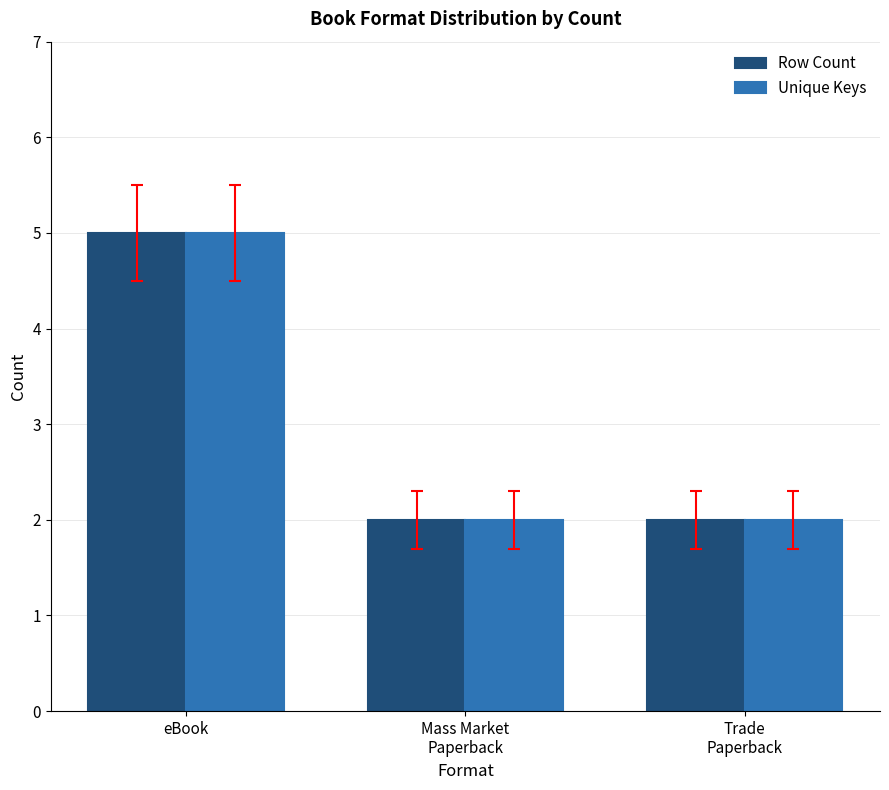

Which category has the highest value in the Unique Keys series?

eBook